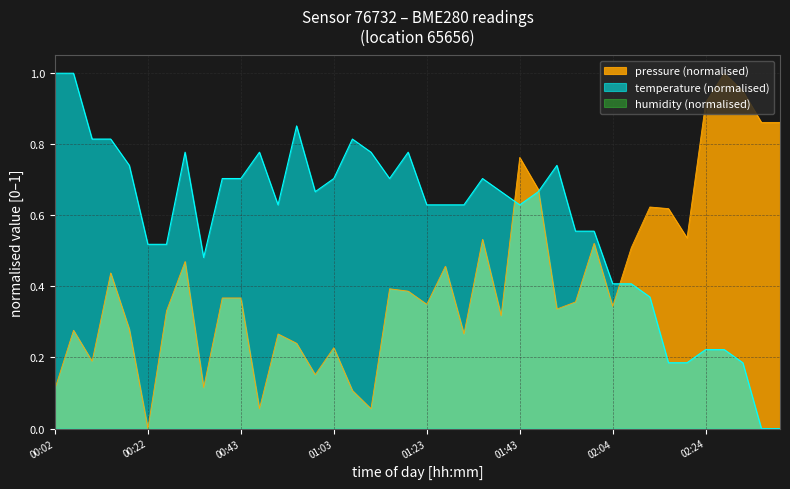

Where is temperature nearest to the value 0?

02:36